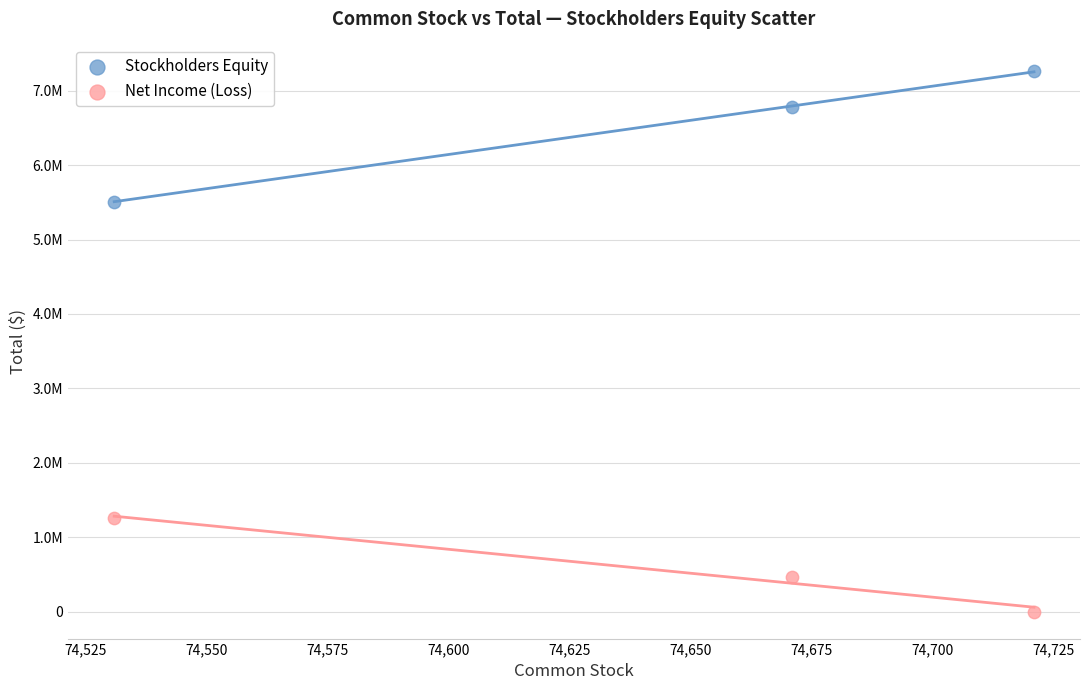

Which series reaches the minimum Y coordinate?

Net Income (Loss)